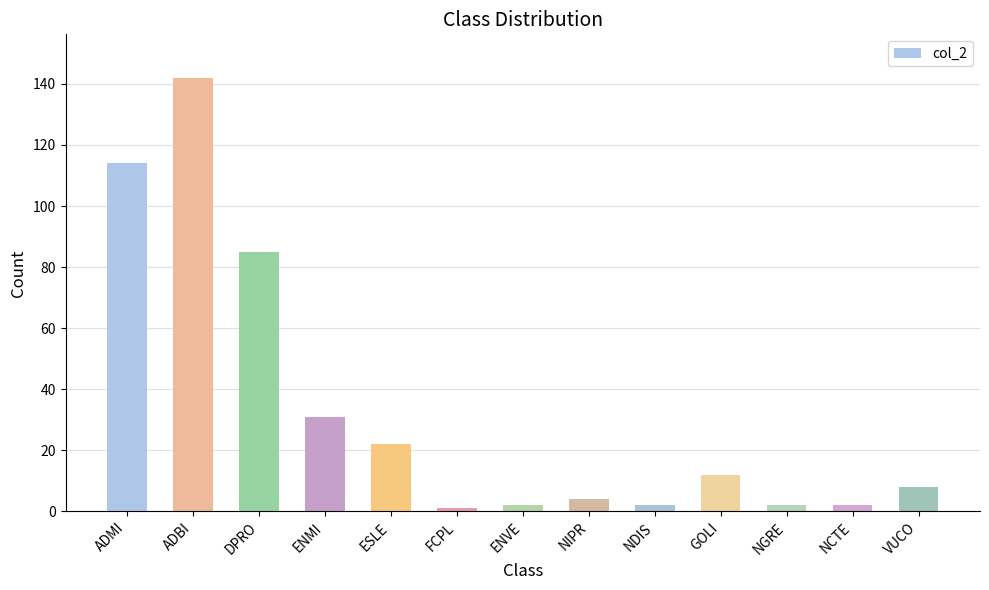

True or false: the data shows 142 at ADBI.

True